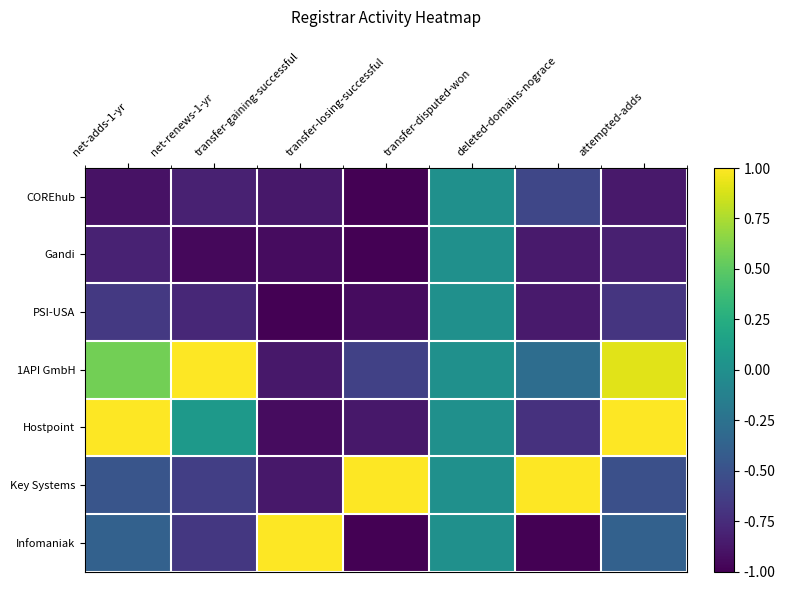

What is the maximum value shown in the chart?

1.0